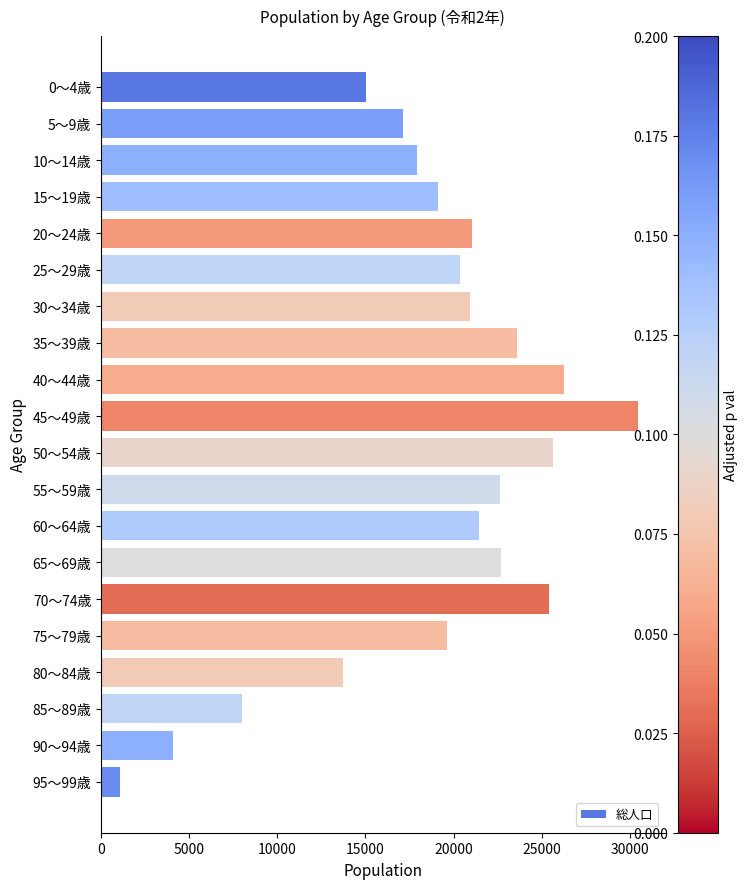

What is the label of the 13th bar from the top?

60～64歳